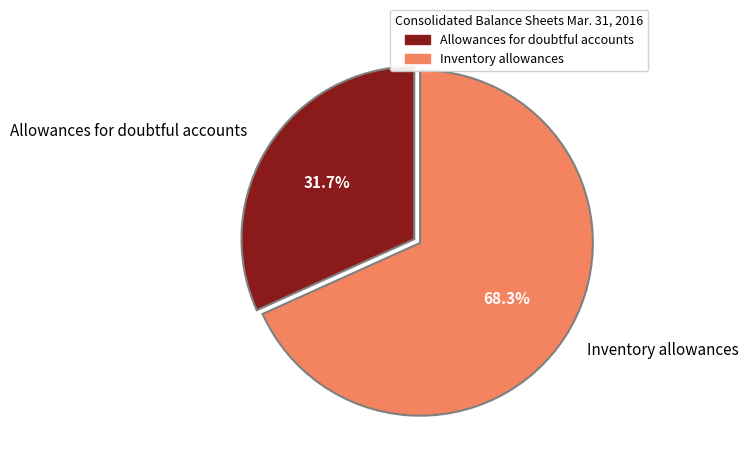

True or false: Allowances for doubtful accounts accounts for 21% of the total.

False